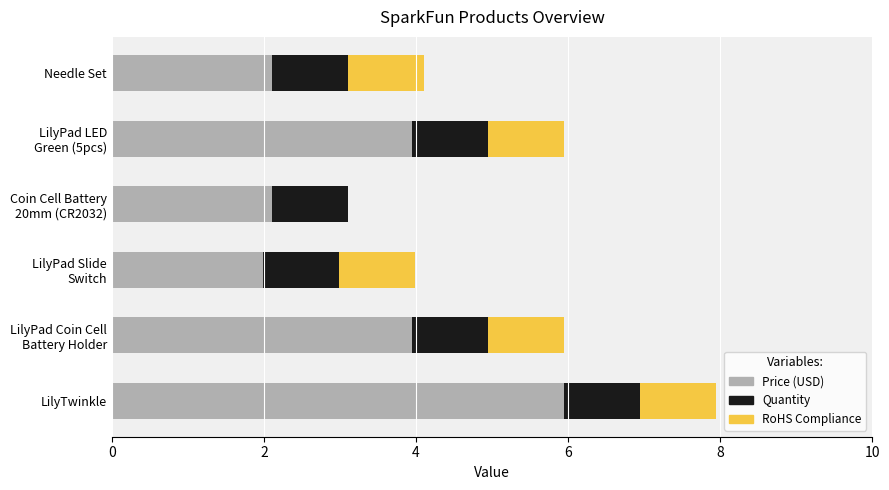

True or false: Price (USD) has a value of 1.5 at Needle Set.

False